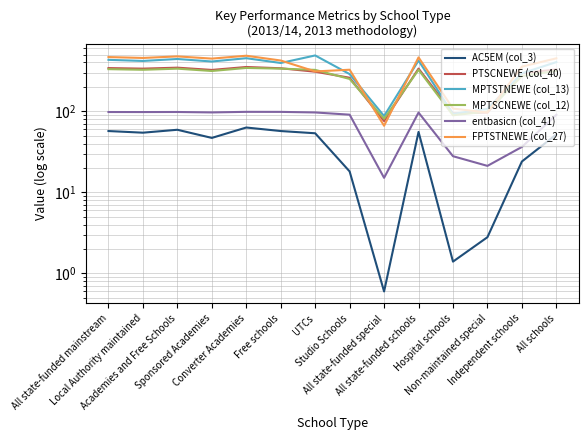

Is the value of AC5EM (col_3) at Academies and Free Schools greater than the value of MPTSTNEWE (col_13) at All state-funded mainstream?

No